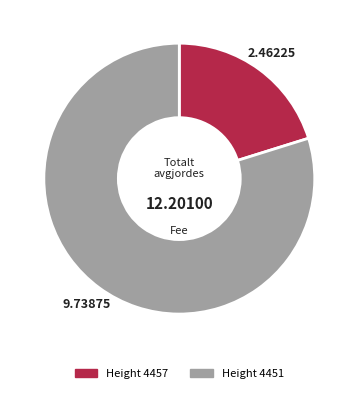

Rank the categories by value from lowest to highest.

Height 4457, Height 4451